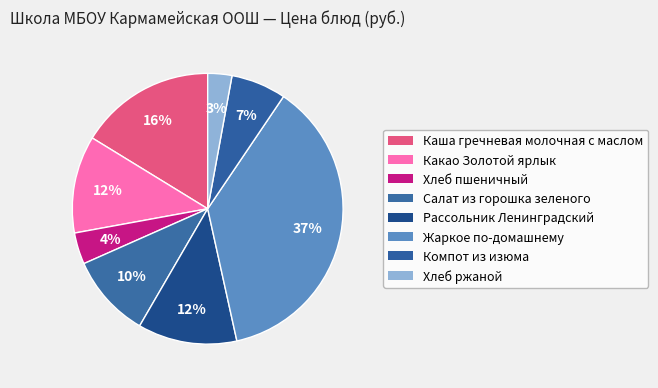

The Компот из изюма slice represents 1% of the pie. True or false?

False